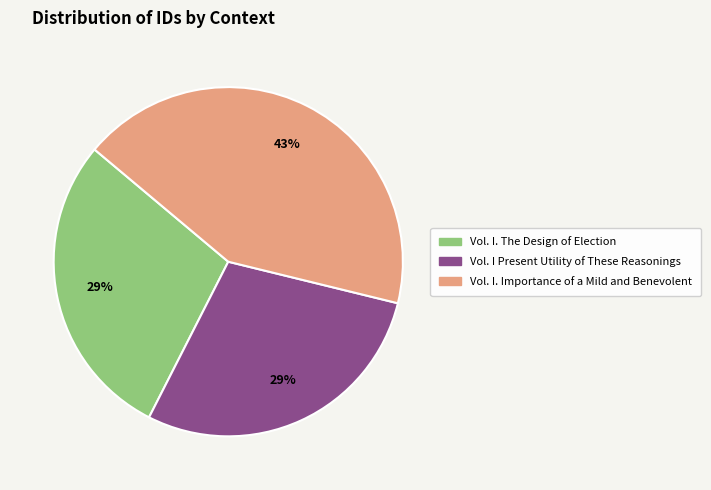

Is there any slice that represents more than half of the pie?

No